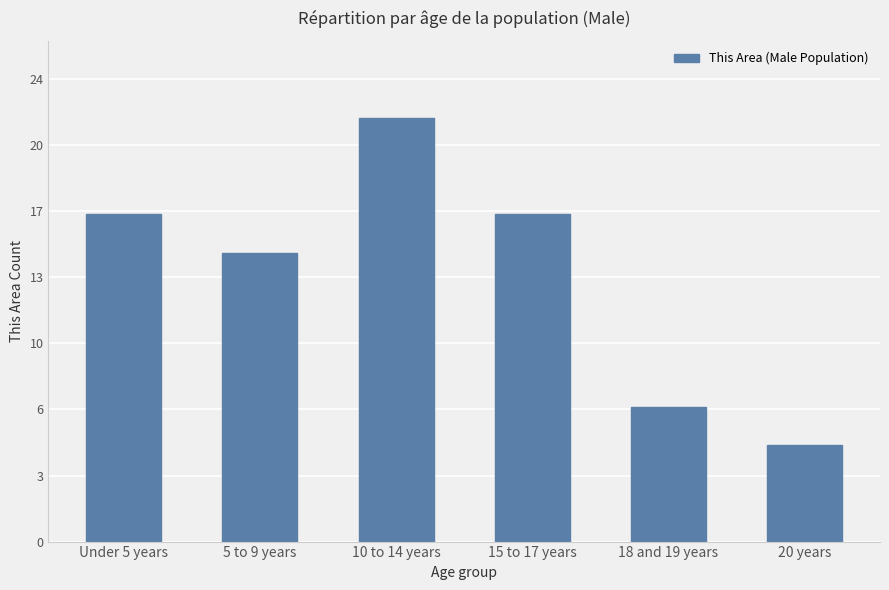

Does the chart contain any negative values?

No